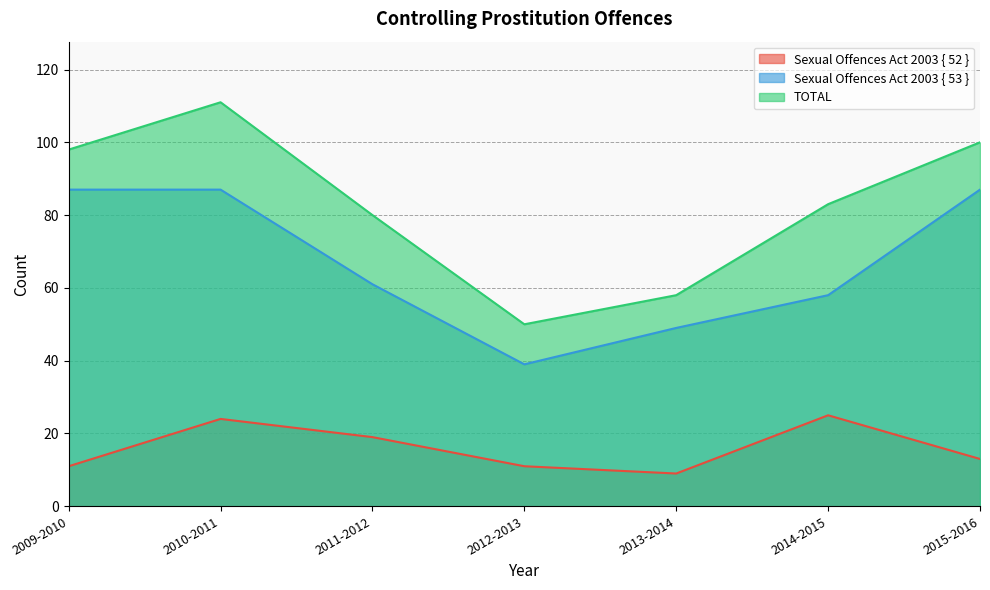

What is the difference between the highest and lowest values at 2013-2014?

49